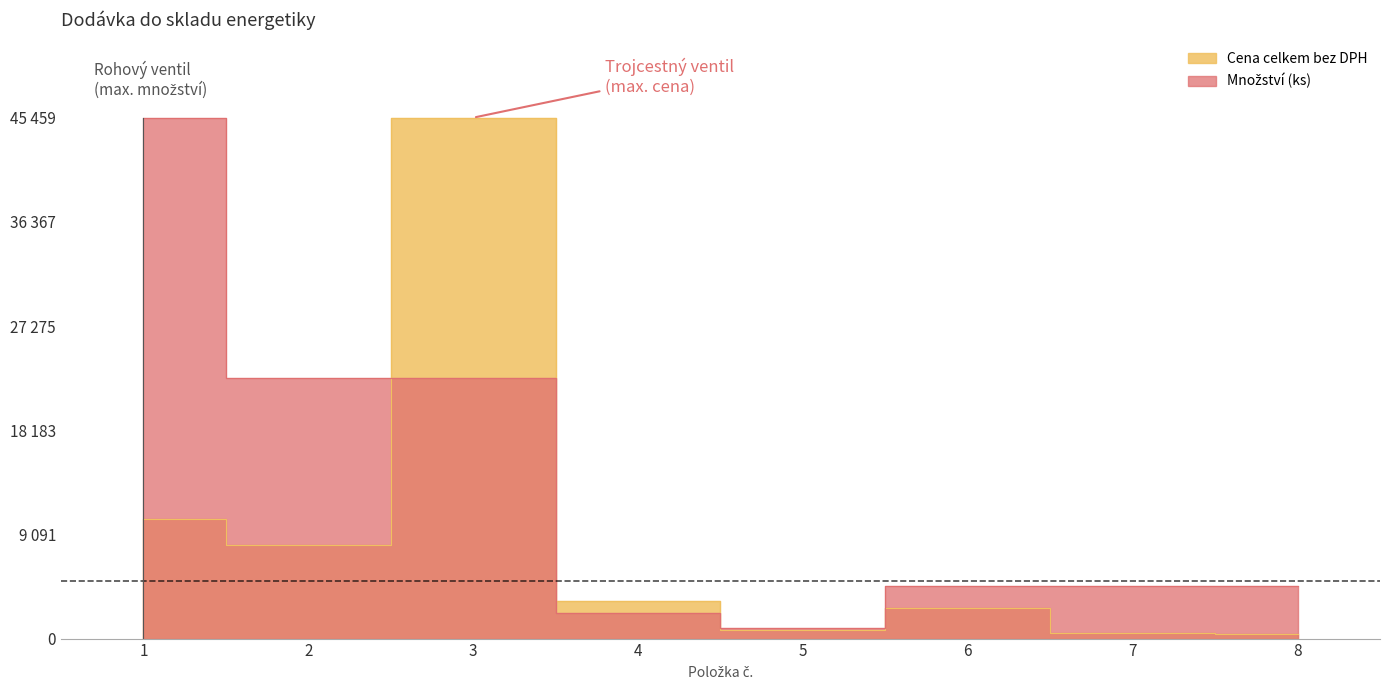

Which category has the highest value across all series?

3